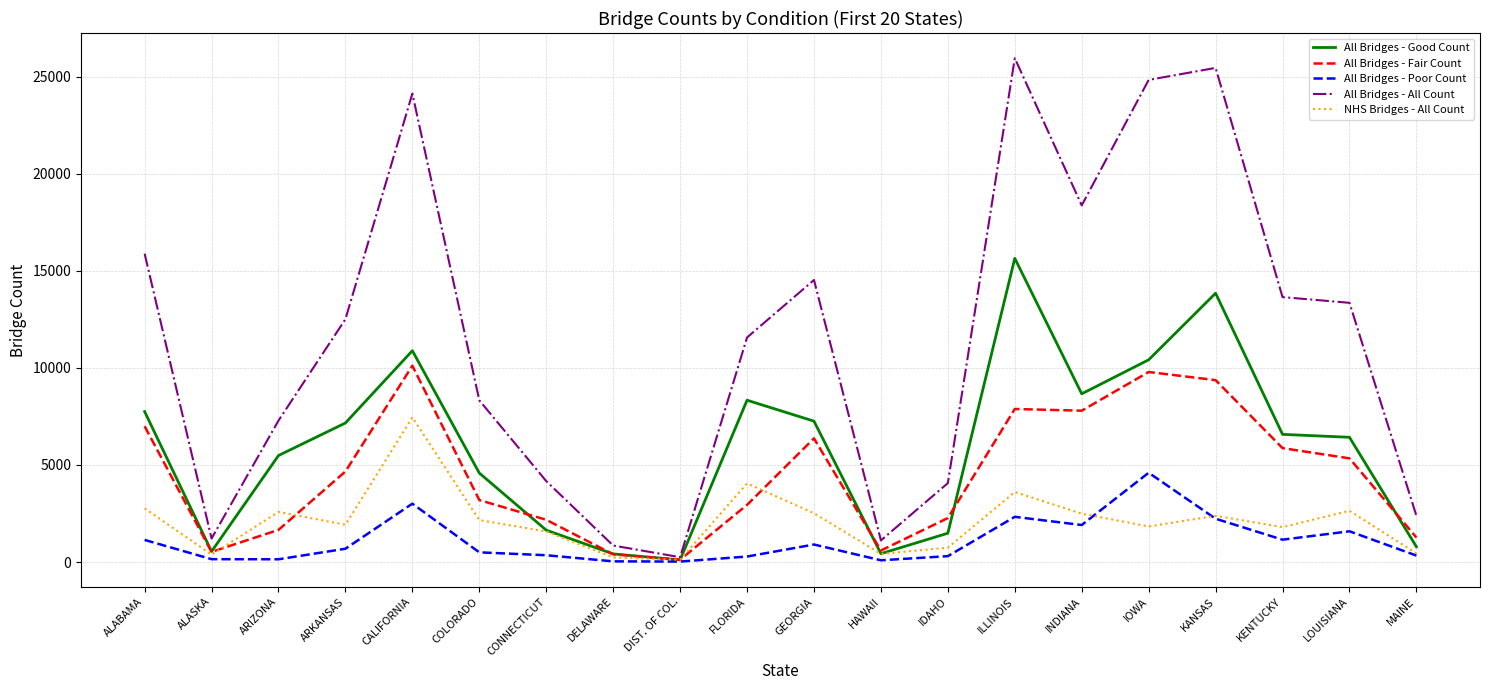

What is the spread (max minus min) of values at ARKANSAS?

11821